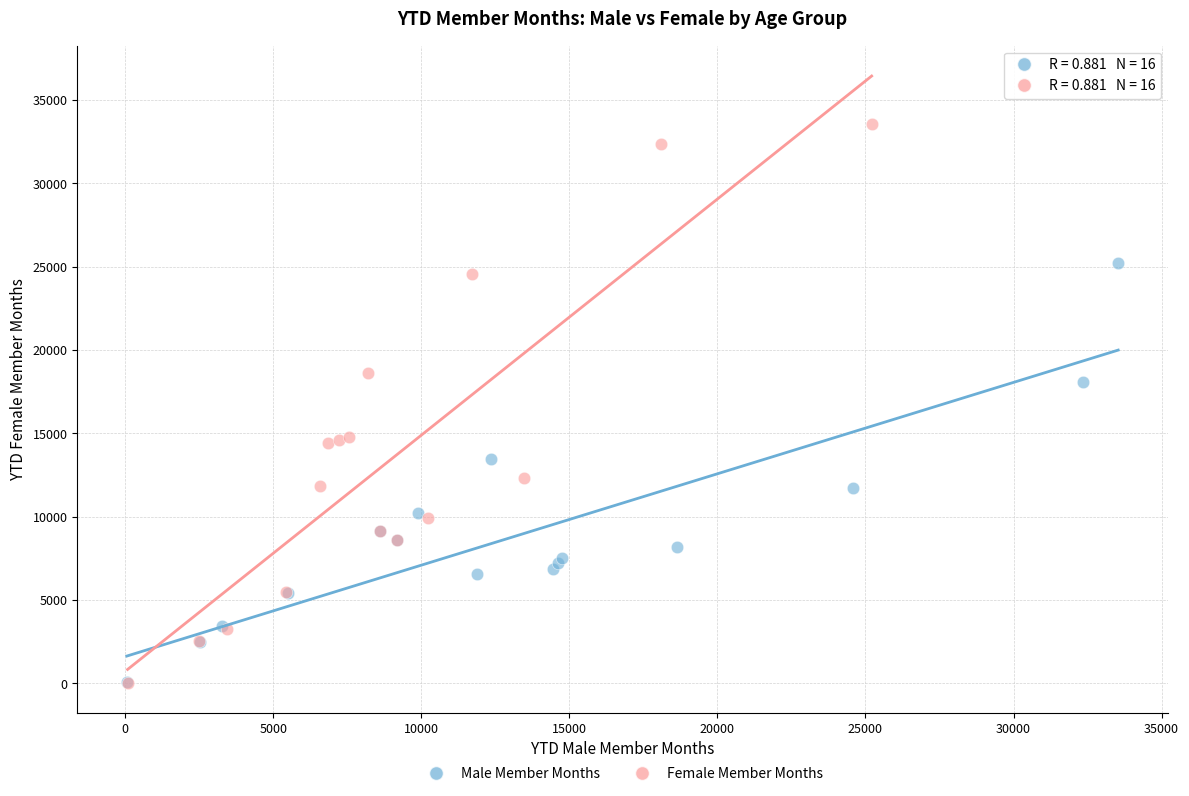

Which series has the largest Y range (max minus min)?

Female Member Months